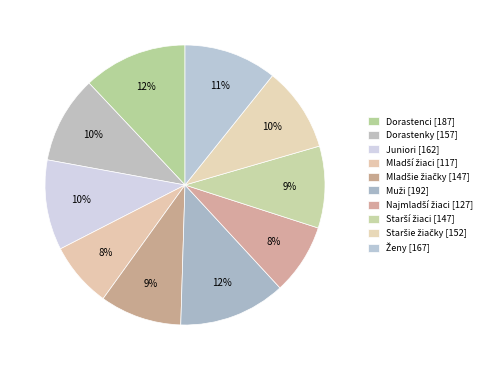

Rank the categories by value from highest to lowest.

skok do výšky - Muži, skok do výšky - Dorastenci, skok do výšky - Ženy, skok do výšky - Juniori, skok do výšky - Dorastenky, skok do výšky - Staršie žiačky, skok do výšky - Mladšie žiačky, skok do výšky - Starší žiaci, skok do výšky - Najmladší žiaci, skok do výšky - Mladší žiaci